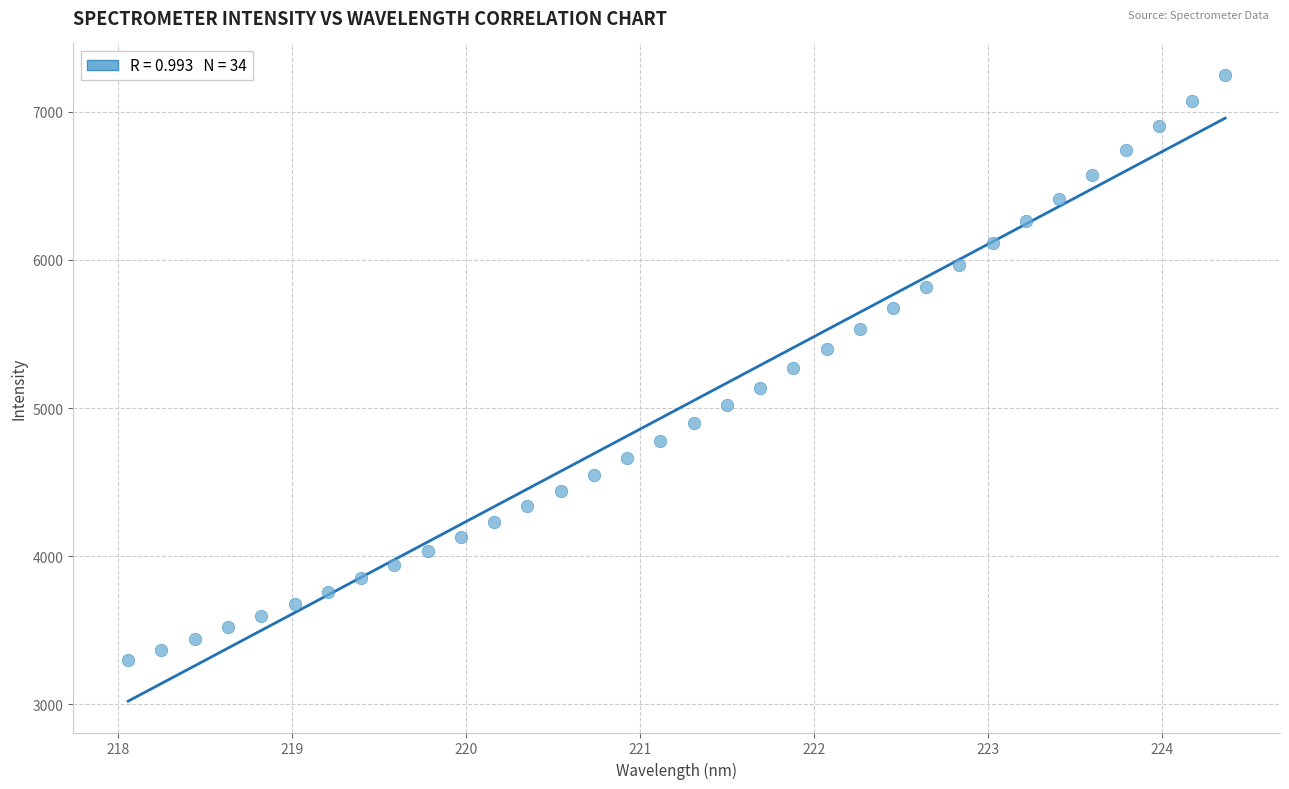

What is the range of Y values (max minus min)?

3953.7